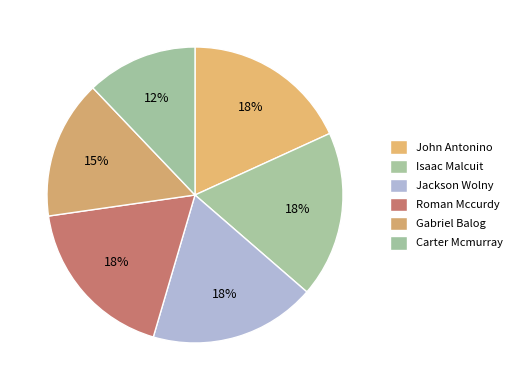

Between Gabriel Balog and Roman Mccurdy, which is larger?

Roman Mccurdy